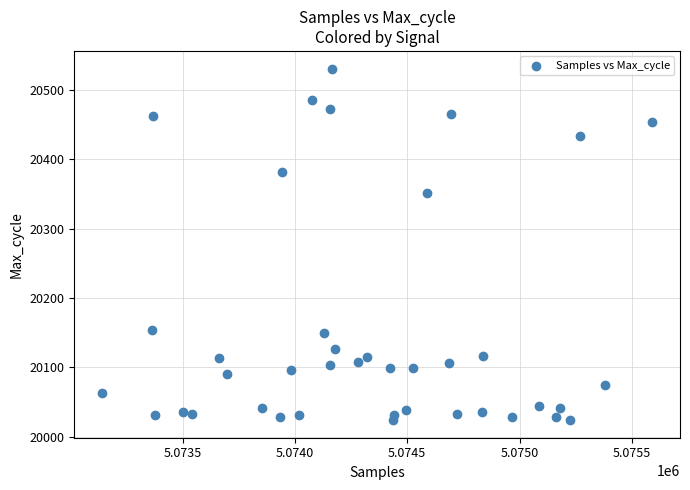

What is the range of X values (max minus min)?

2452